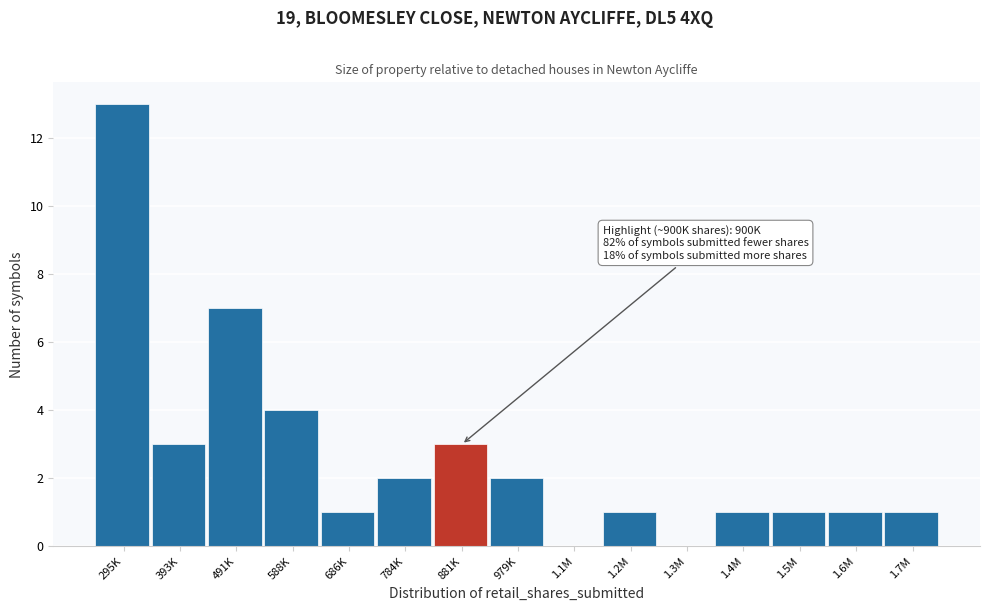

Reading left to right, extract all data points from this chart.

295K=13	393K=3	491K=7	588K=4	686K=1	784K=2	881K=3	979K=2	1.1M=0	1.2M=1	1.3M=0	1.4M=1	1.5M=1	1.6M=1	1.7M=1